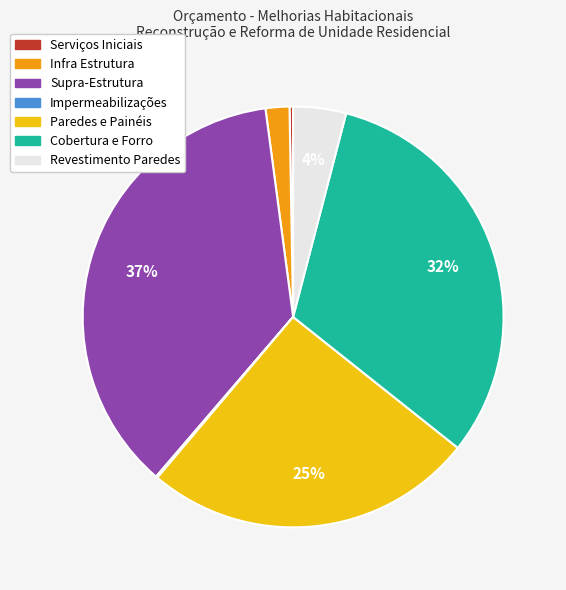

Does any single category account for the majority?

No